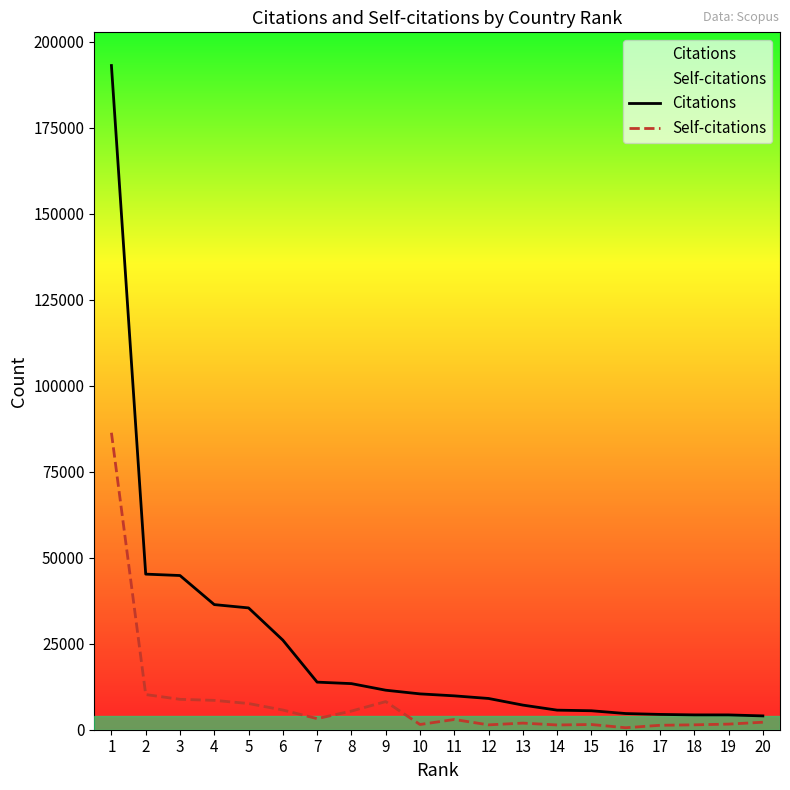

How many interior local peaks does the Self-citations series have?

4